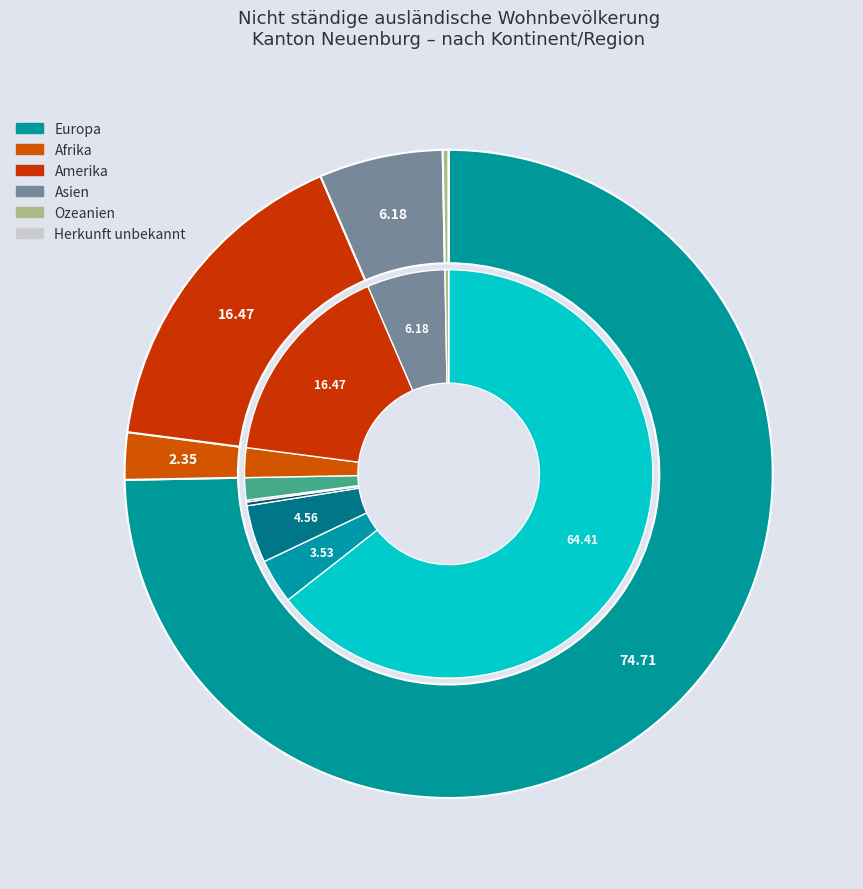

Which category accounts for the majority?

Europa